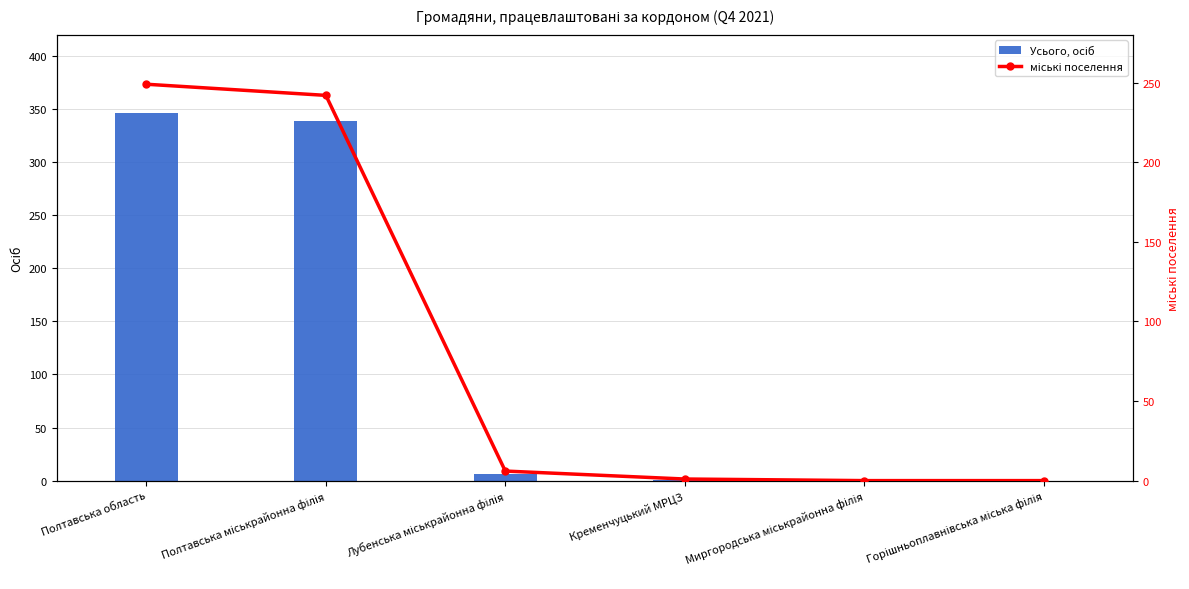

The Усього, осіб series shows 155 at Полтавська область. True or false?

False